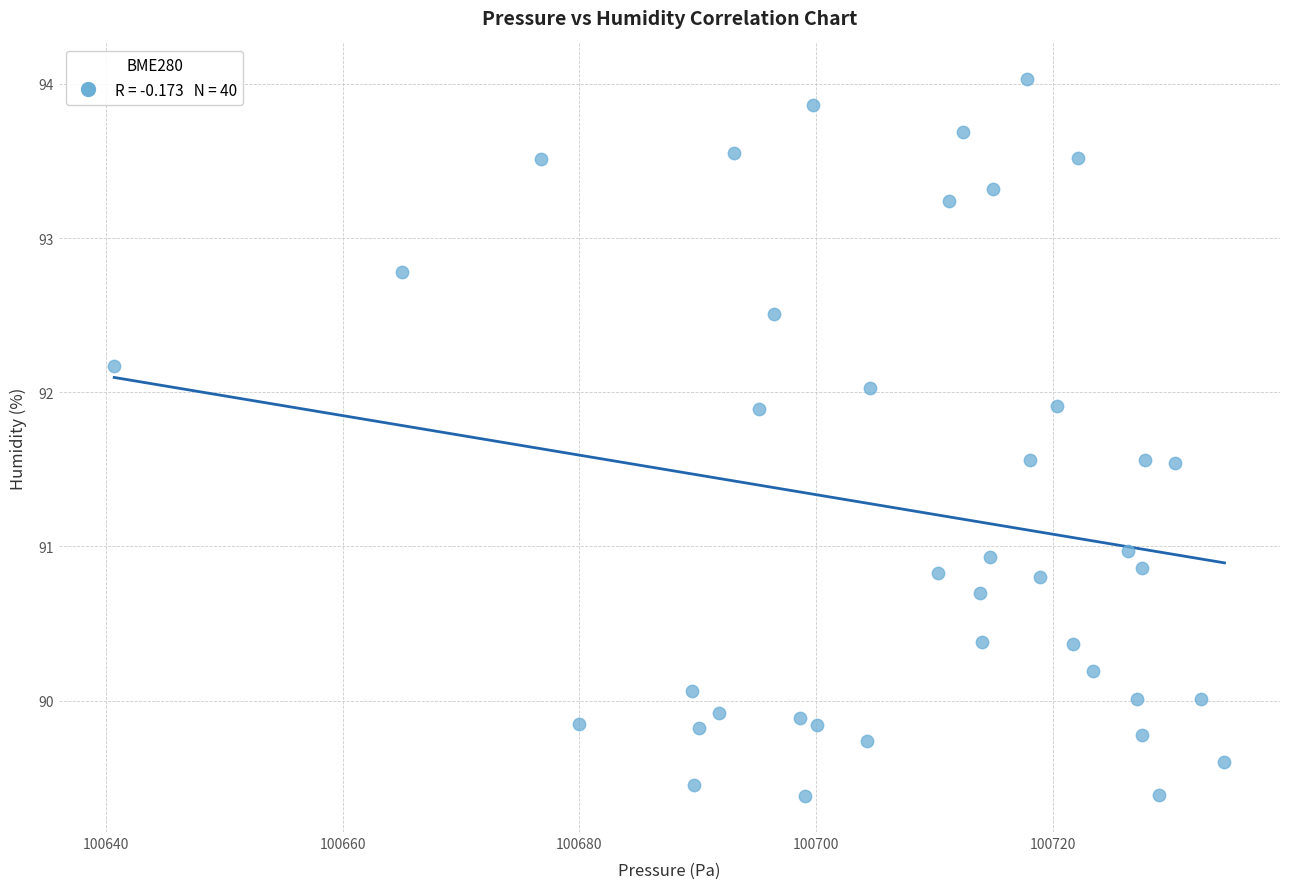

What is the range of X values (max minus min)?

93.8